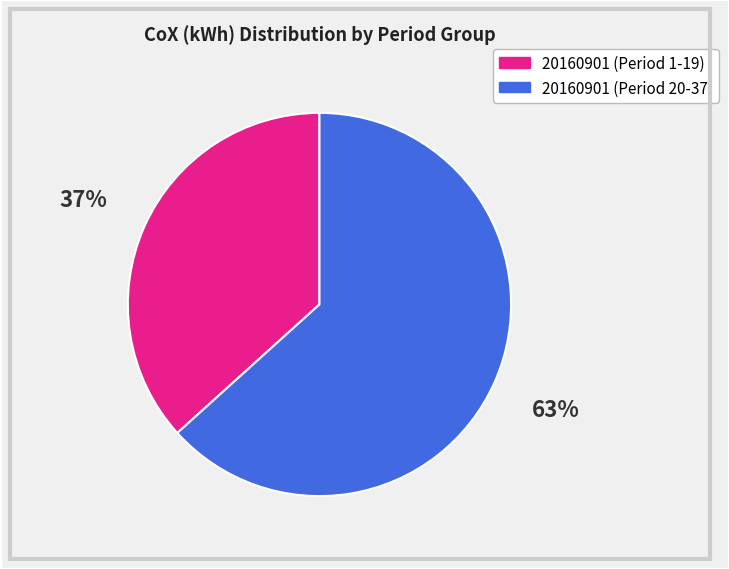

To the nearest percent, what is the average slice percentage?

50%